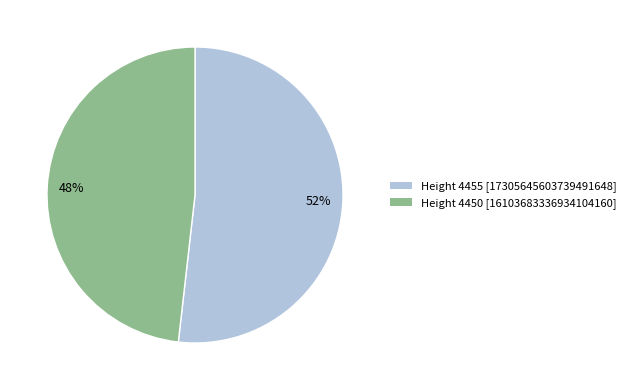

Approximately how many times larger is the value at Height 4450 [16103683336934104160] compared to Height 4455 [17305645603739491648]?

0.9